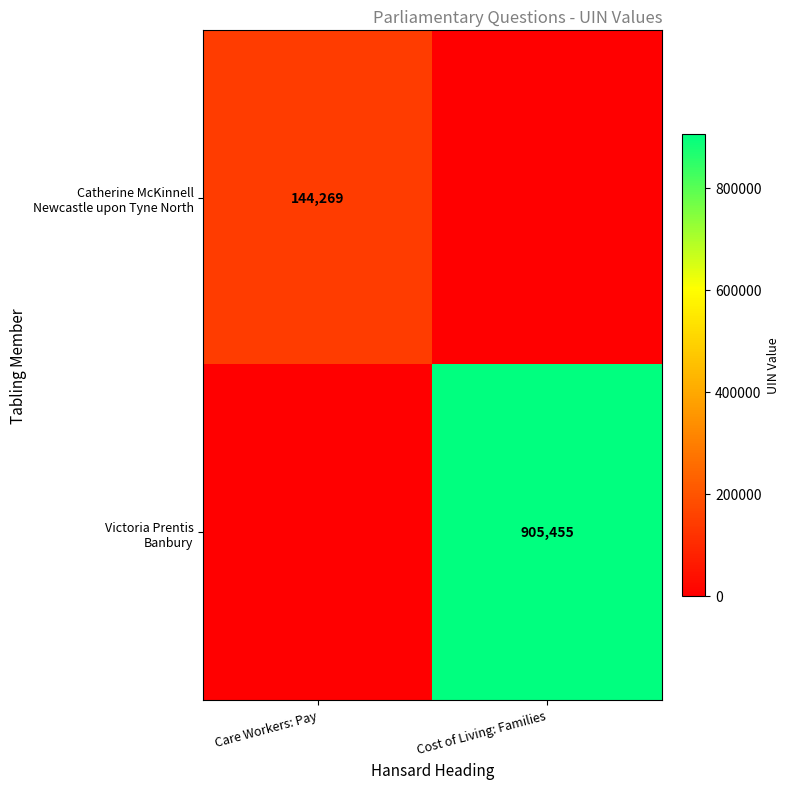

List the series in order of their peak value, highest first.

Victoria Prentis Banbury, Catherine McKinnell Newcastle upon Tyne North